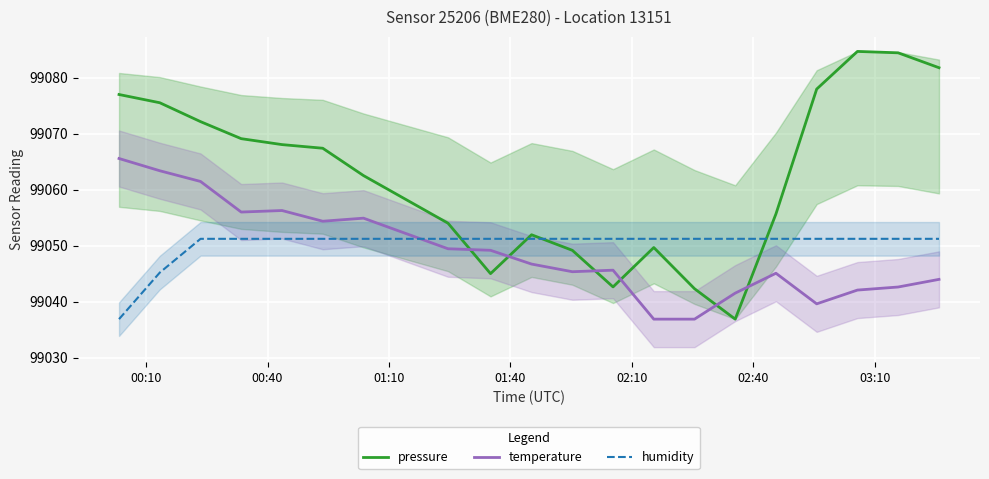

Which series ends up on top after the final intersection of pressure and humidity?

pressure